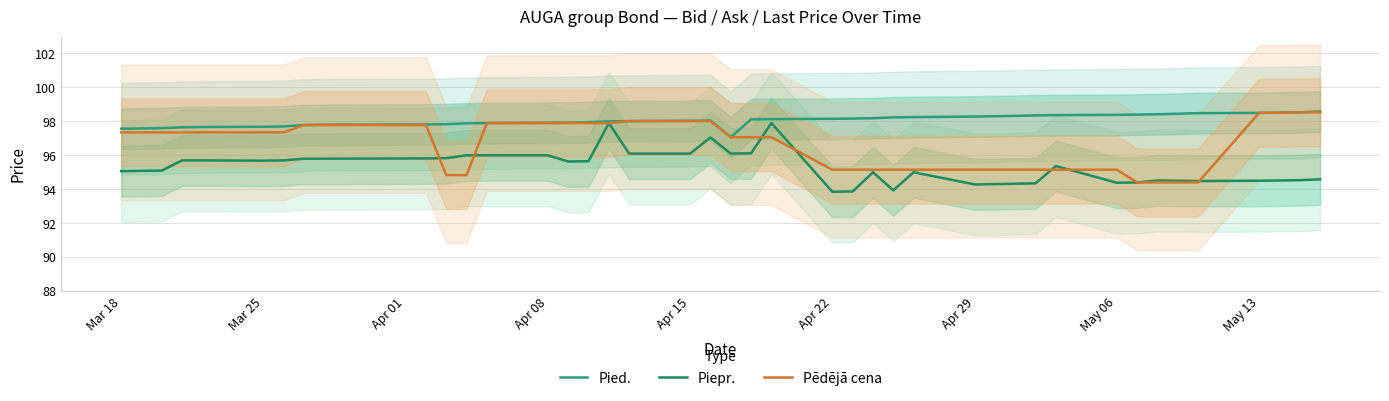

What are all the series names shown in the legend?

Pied., Piepr., Pēdējā cena